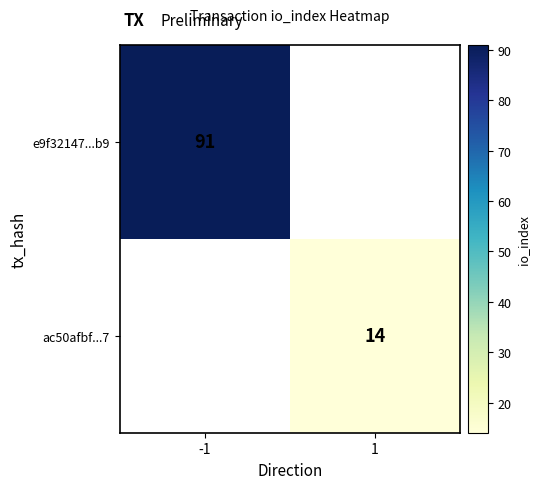

The e9f32147...b9 series shows 91 at -1. True or false?

True